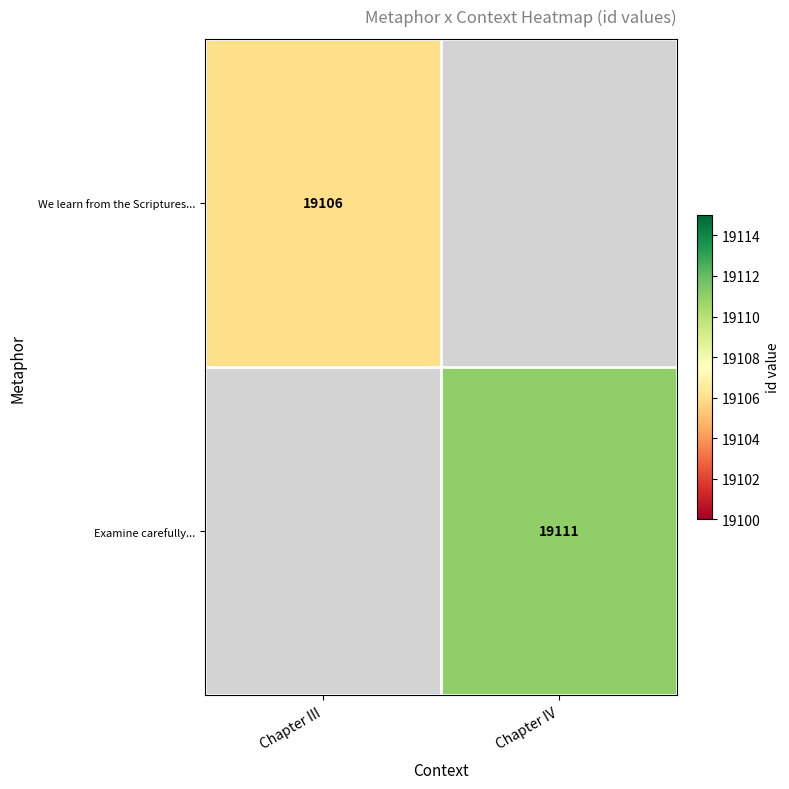

The We learn from the Scriptures... series shows 7652 at Chapter III. True or false?

False